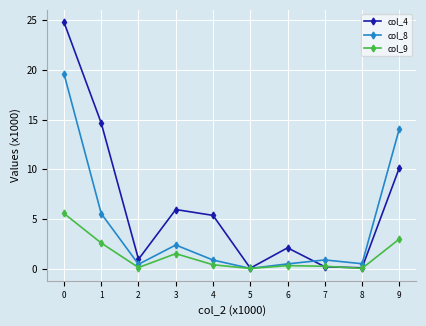

What are all the series names shown in the legend?

col_4, col_8, col_9